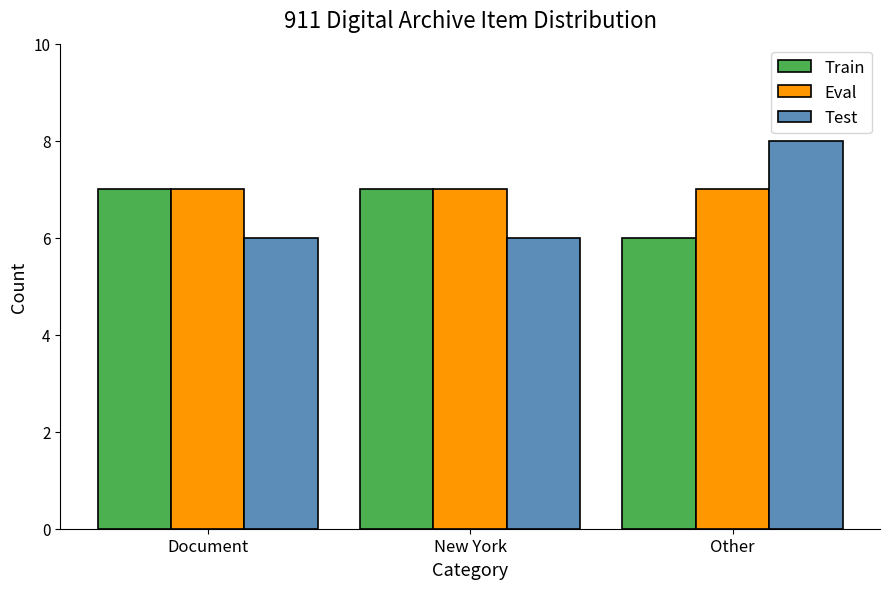

At Other, list the series in order from smallest to largest.

Train, Eval, Test